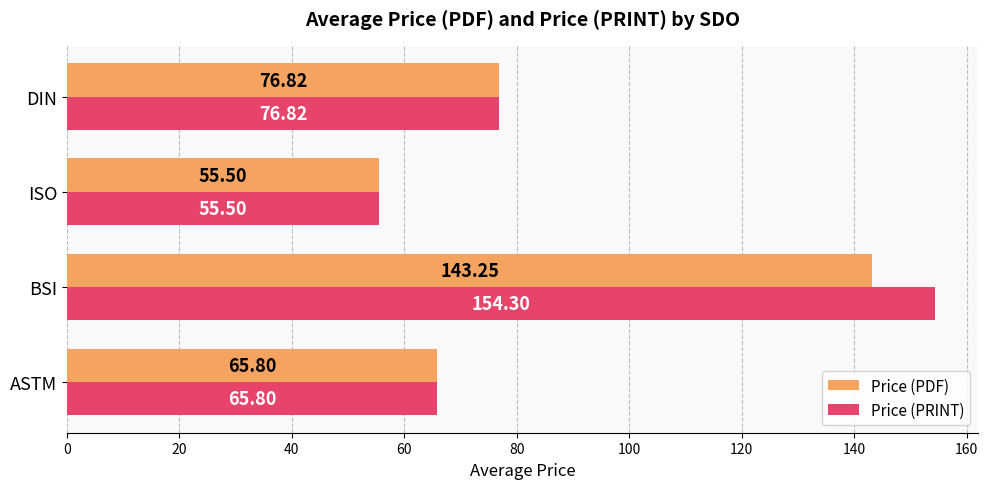

Which series has the largest range (max minus min)?

Price (PRINT)